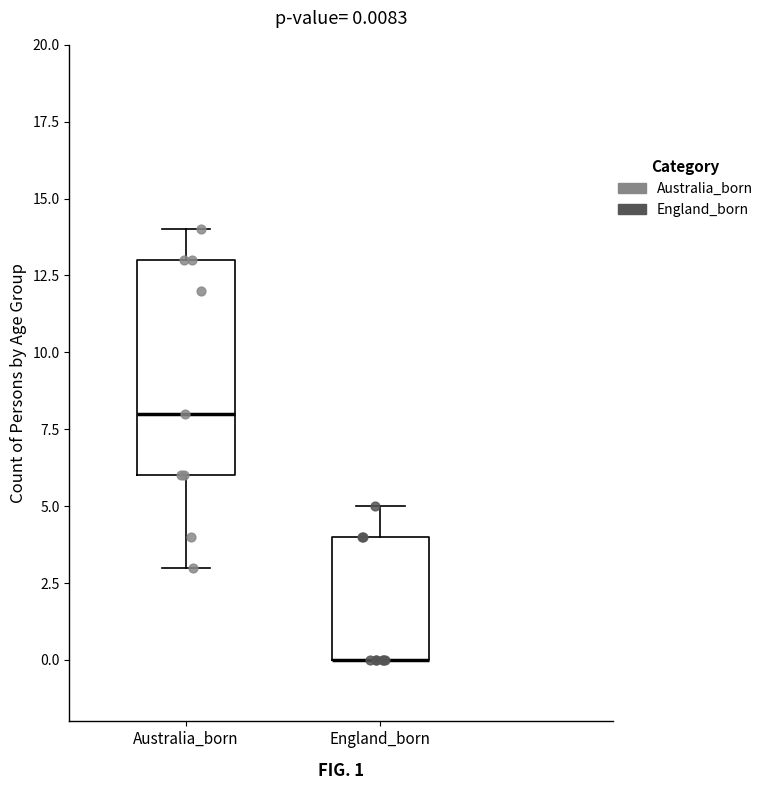

Comparing the boxes themselves (not the whiskers), which one is the tallest?

Australia_born